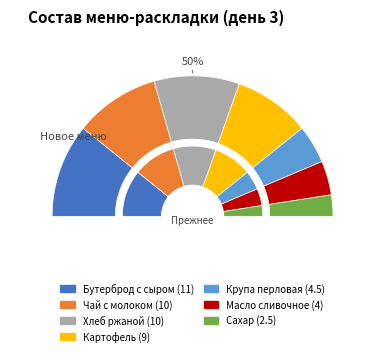

Count the number of slices in the pie.

7